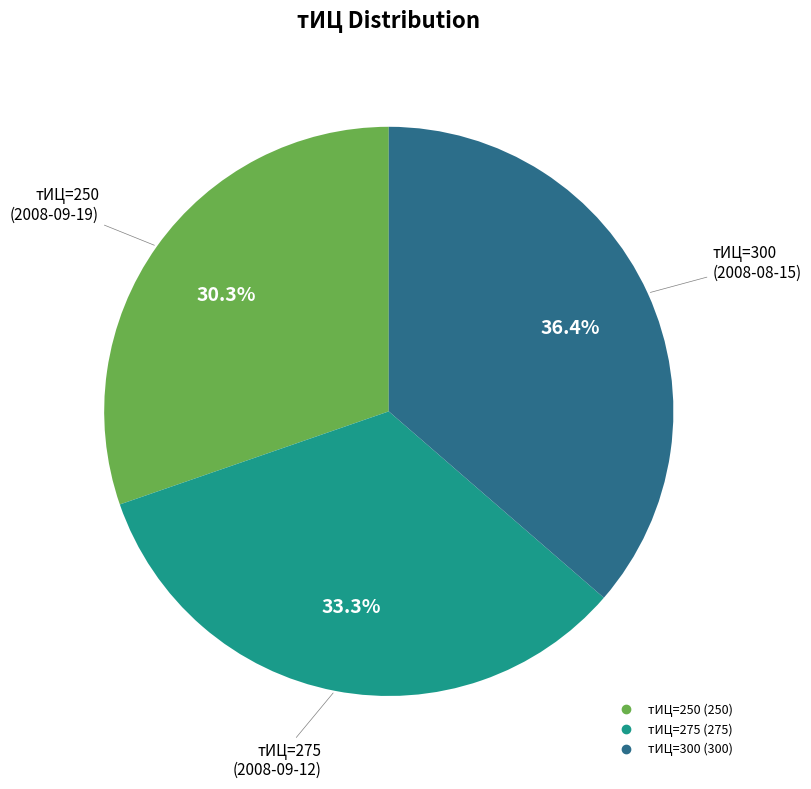

Is there a majority slice in this chart?

No